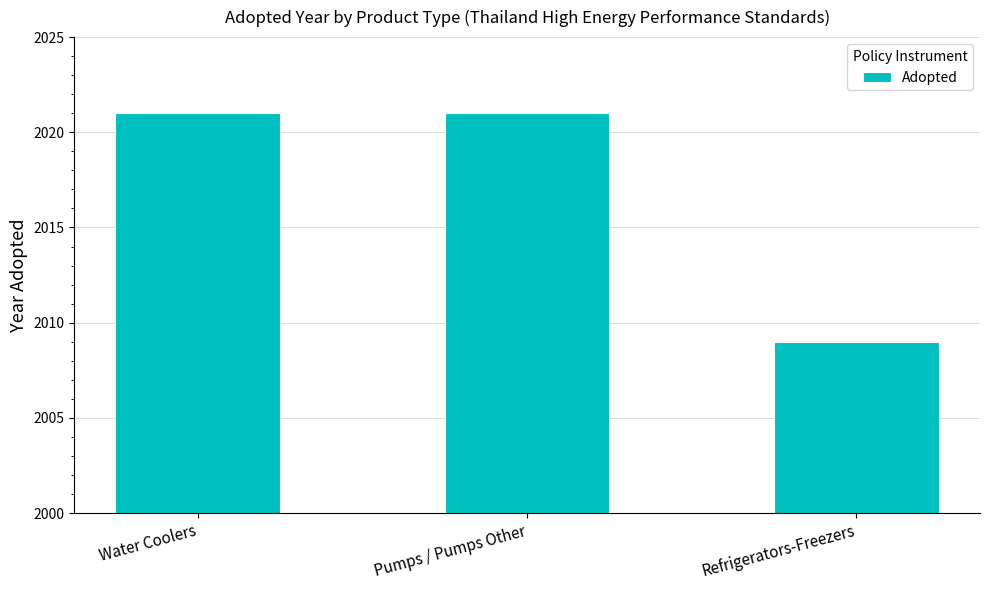

What is the change in value from Pumps / Pumps Other to Refrigerators-Freezers?

-12